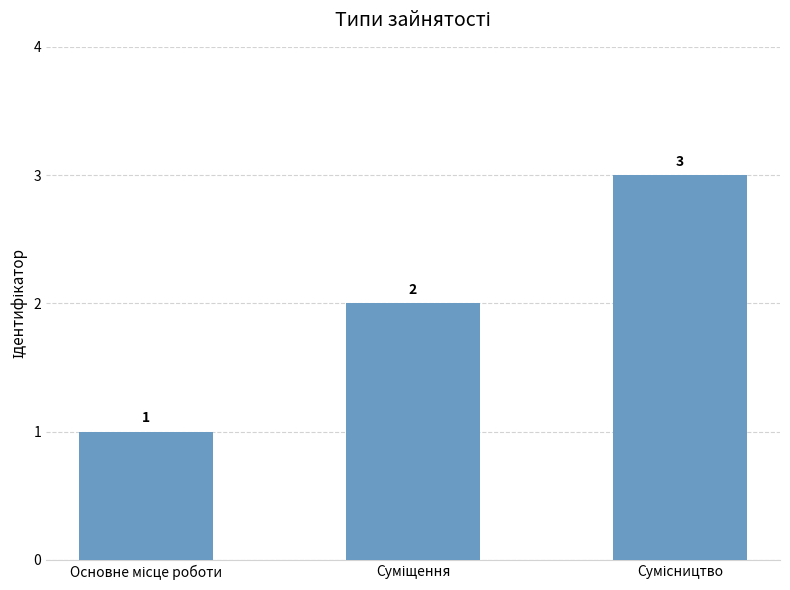

What is the maximum value shown in the chart?

3